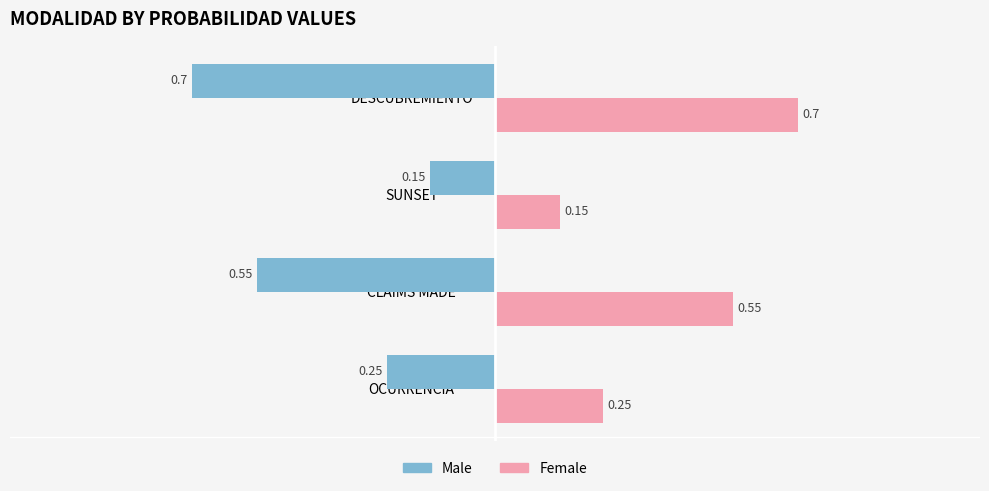

What are all the series names shown in the legend?

Male, Female